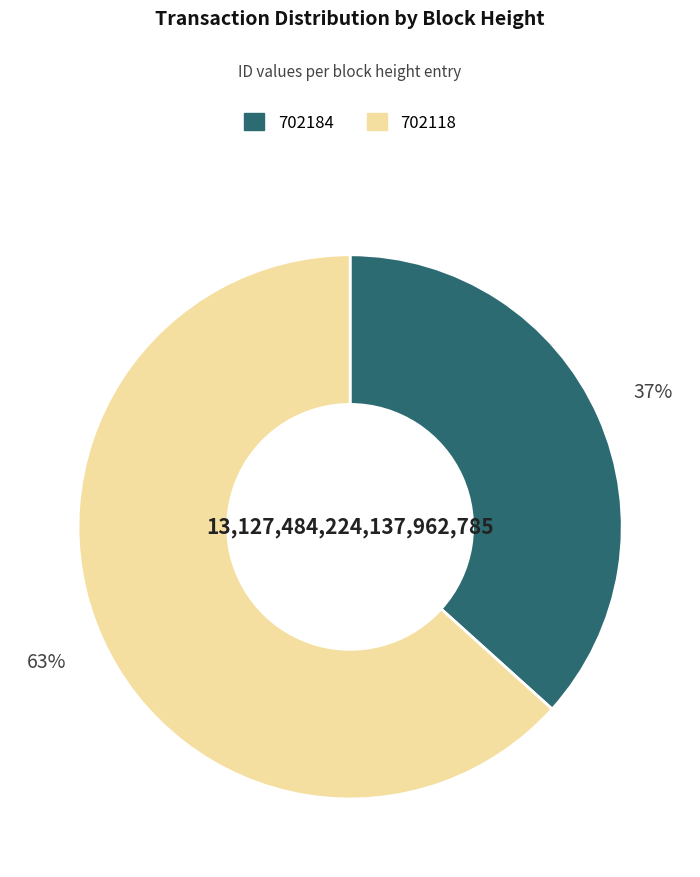

Rank the categories by value from lowest to highest.

702184, 702118